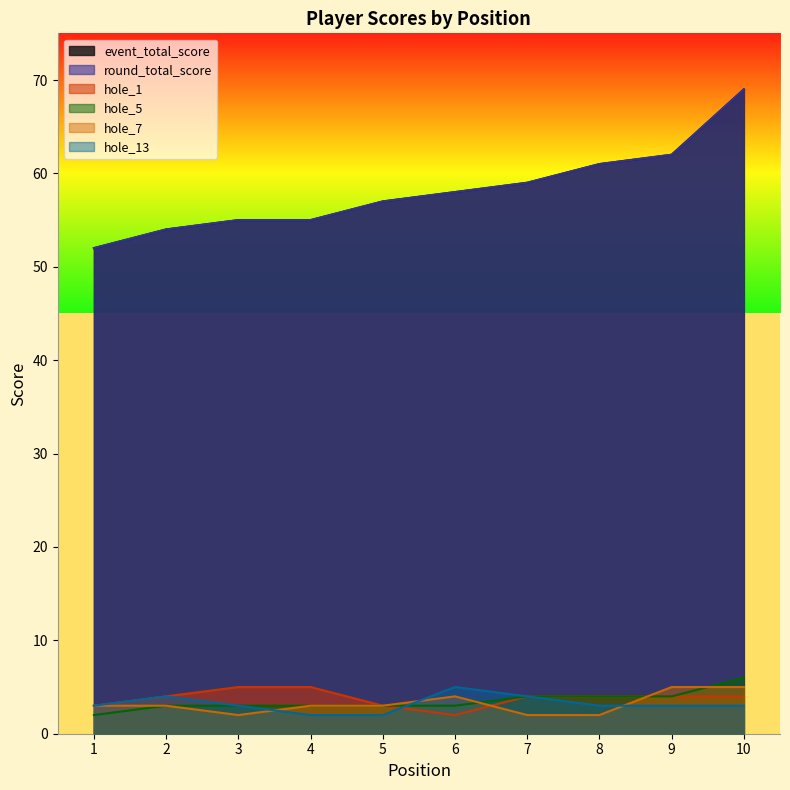

Reading left to right, list all the values displayed in this chart.

event_total_score: 1=52	2=54	3=55	4=55	5=57	6=58	7=59	8=61	9=62	10=69
round_total_score: 1=52	2=54	3=55	4=55	5=57	6=58	7=59	8=61	9=62	10=69
hole_1: 1=3	2=4	3=5	4=5	5=3	6=2	7=4	8=4	9=4	10=4
hole_5: 1=2	2=3	3=3	4=3	5=3	6=3	7=4	8=4	9=4	10=6
hole_7: 1=3	2=3	3=2	4=3	5=3	6=4	7=2	8=2	9=5	10=5
hole_13: 1=3	2=4	3=3	4=2	5=2	6=5	7=4	8=3	9=3	10=3